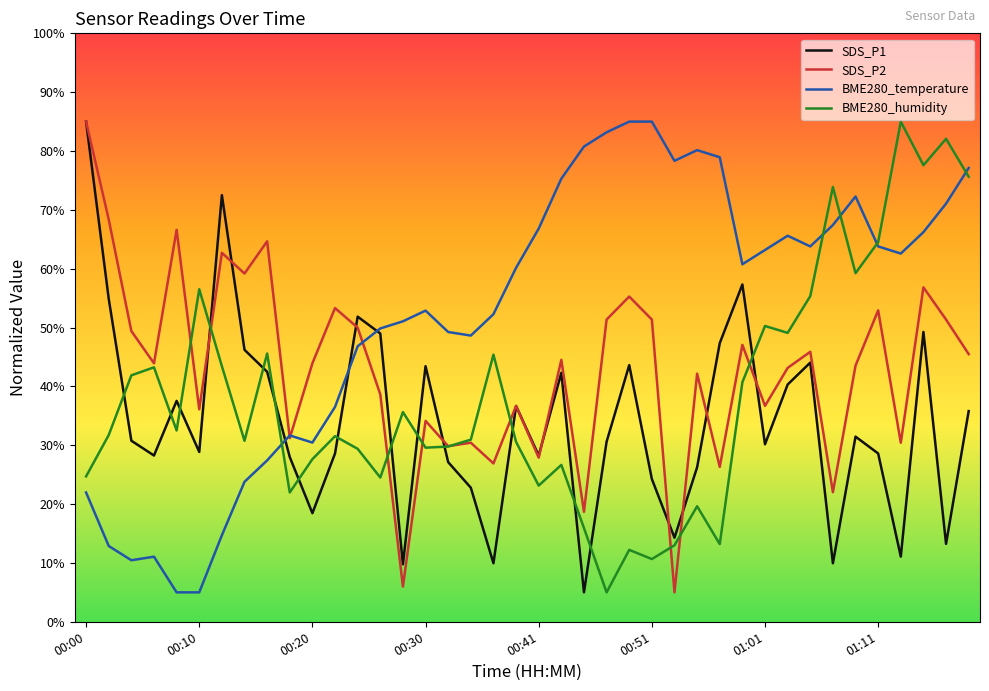

Rank the series by their average value, from highest to lowest.

BME280_temperature, SDS_P2, BME280_humidity, SDS_P1